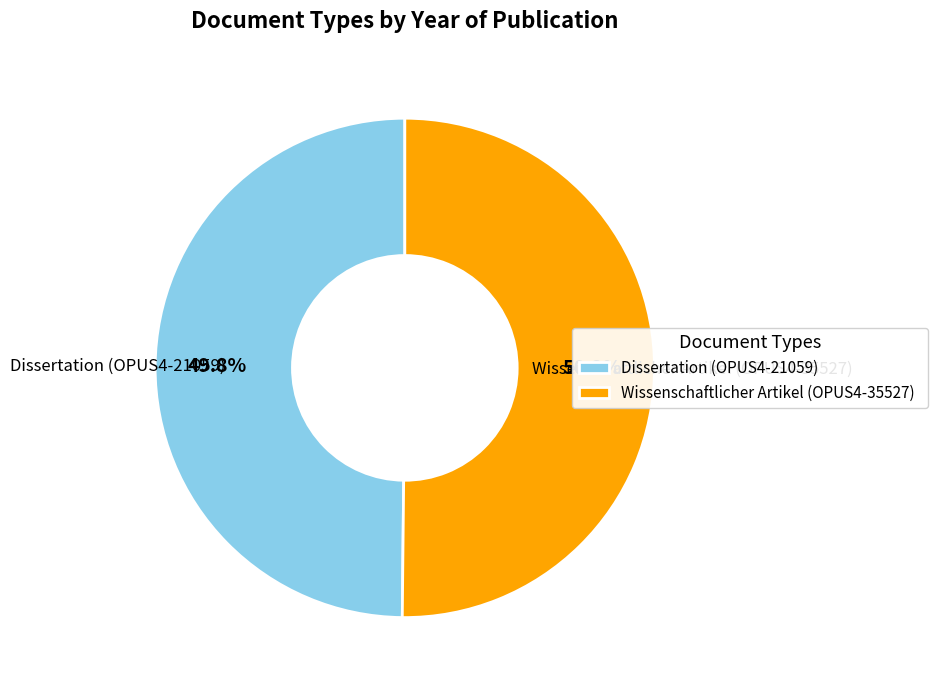

What portion of the pie excludes Wissenschaftlicher Artikel (OPUS4-35527)?

49.8%